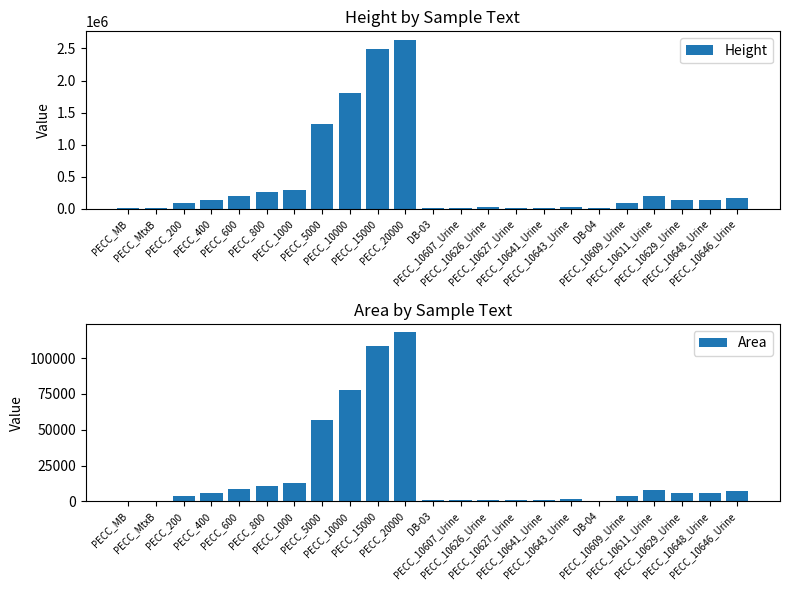

How many bars are there in total?

46